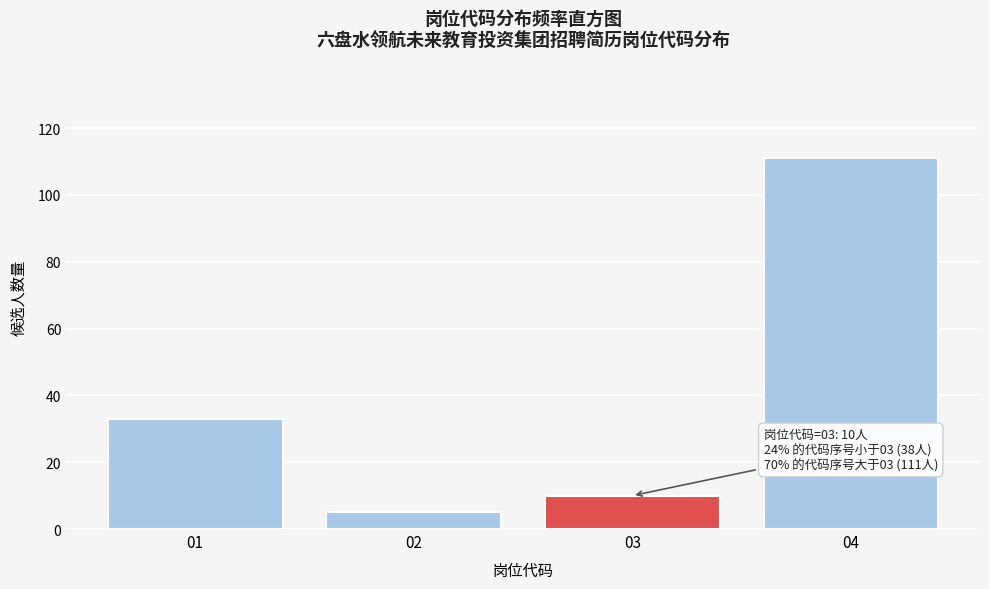

Reading left to right, what are all the values shown in this chart?

01=33	02=5	03=10	04=111